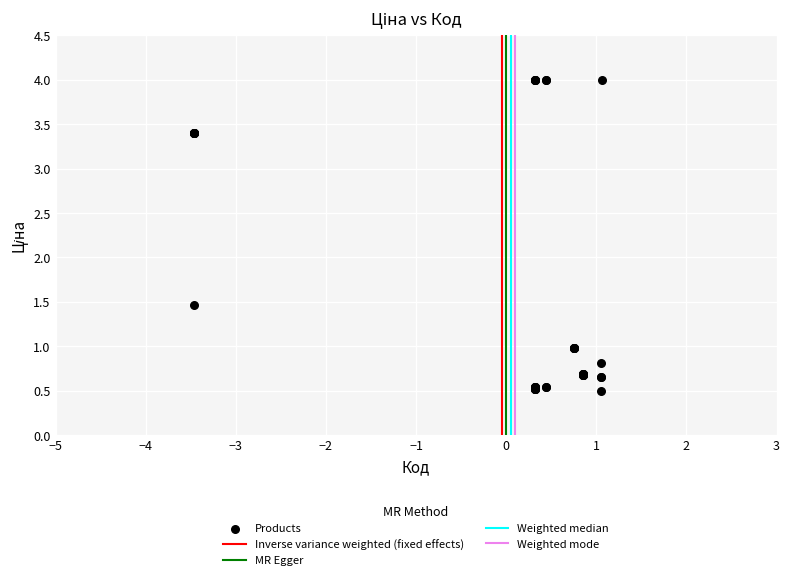

What Y value in the scatter plot is closest to 2?

1.5